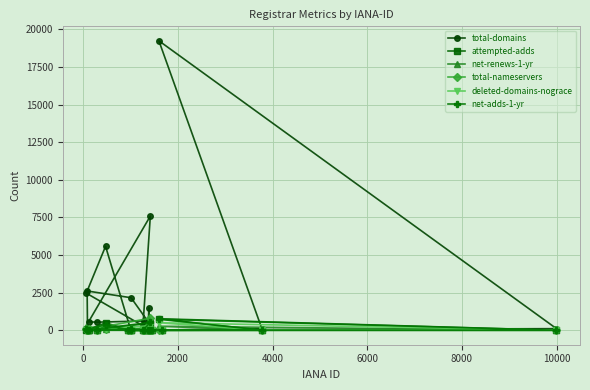

Which series has the largest total across all categories?

total-domains